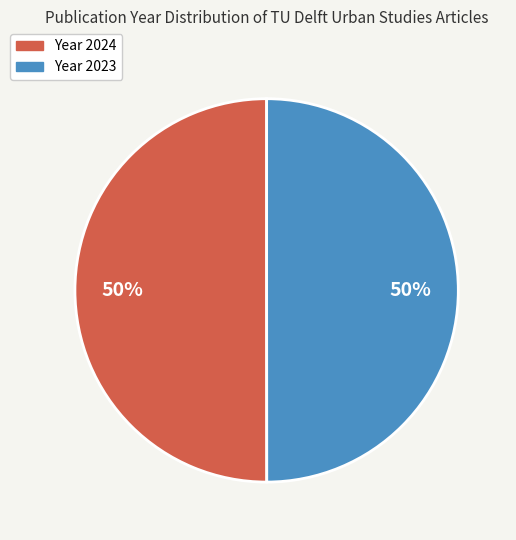

To the nearest percent, what is the average slice percentage?

50%